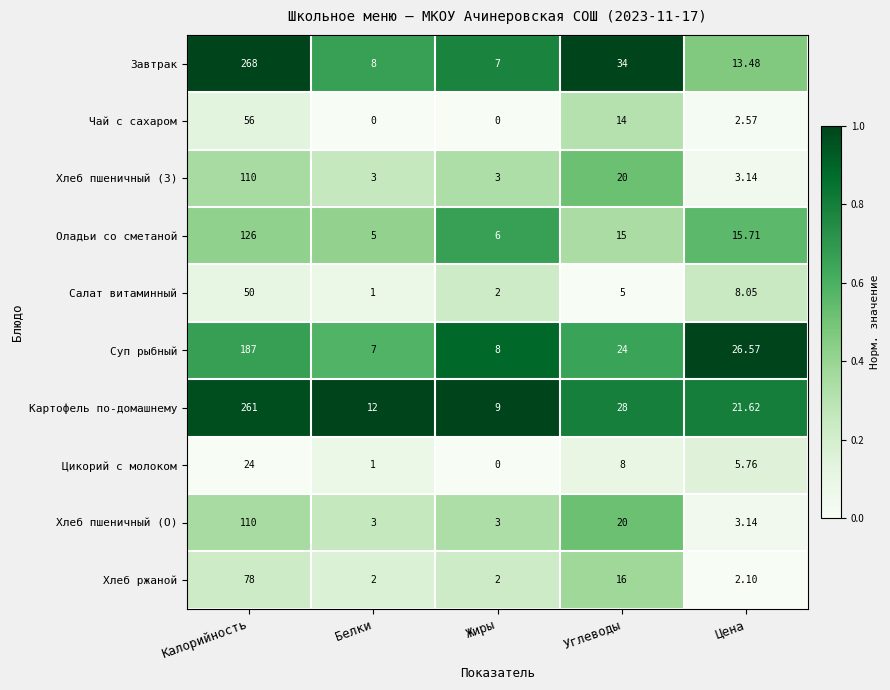

Rank the categories by Цикорий с молоком value from lowest to highest.

Жиры, Белки, Цена, Углеводы, Калорийность